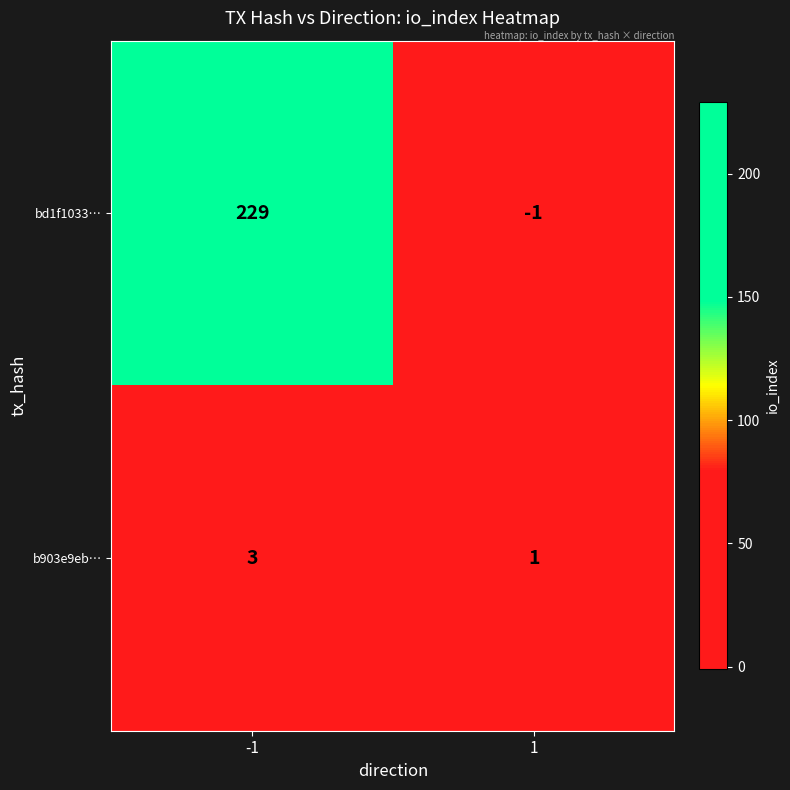

At which category is the sum across all series the highest?

-1